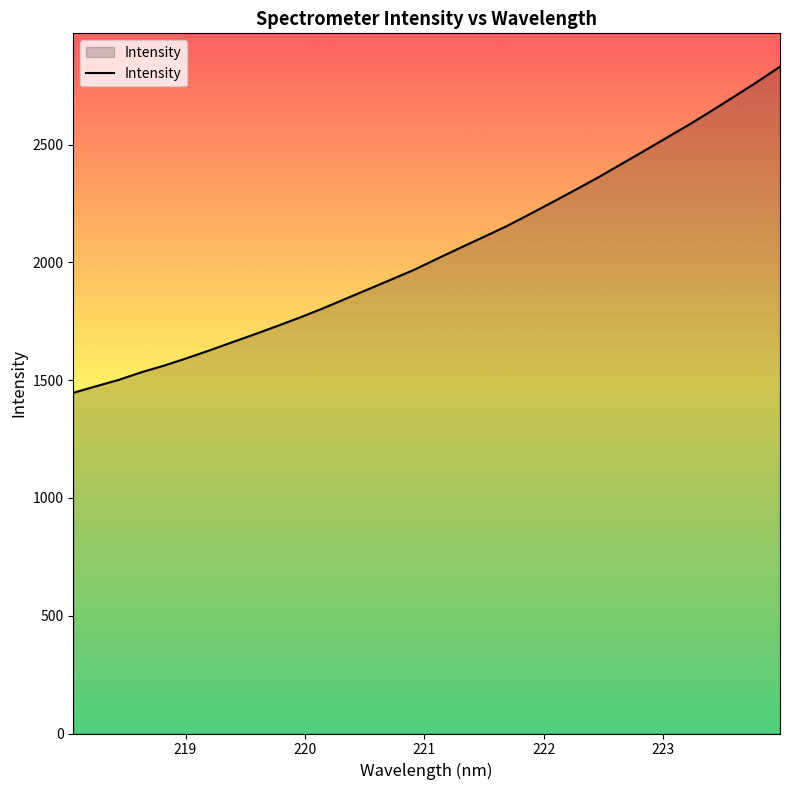

What is the minimum value shown in the chart?

1446.2